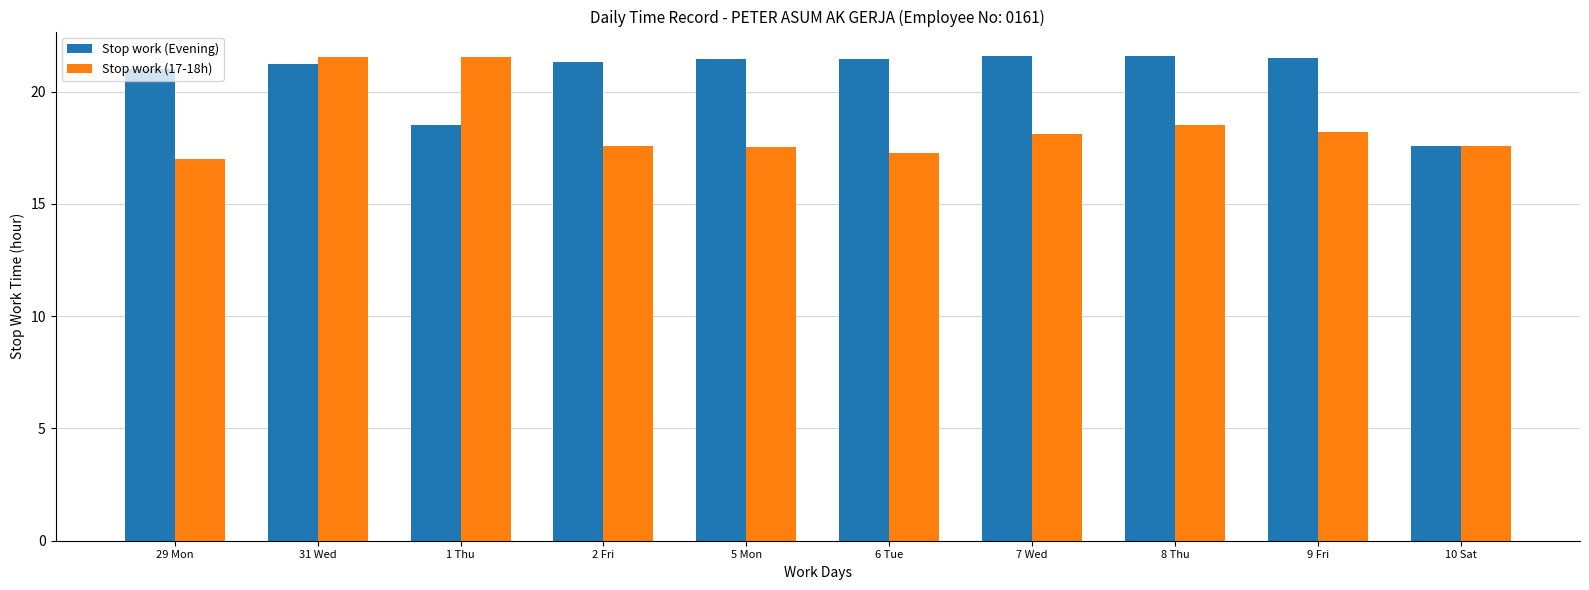

List the series in order of their overall mean, lowest first.

Stop work (17-18h), Stop work (Evening)